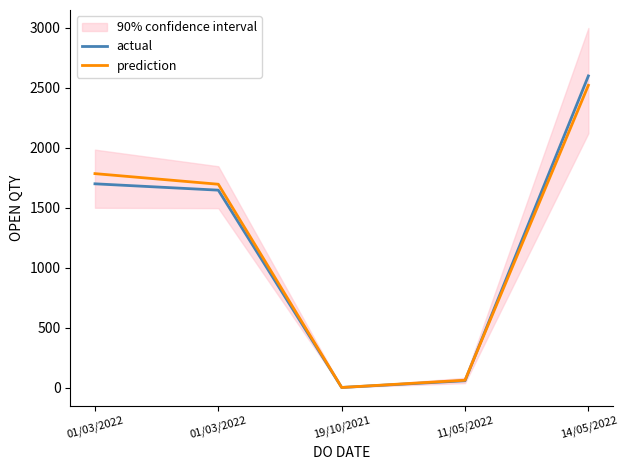

True or false: actual has more than 0 points higher than both neighbors.

False